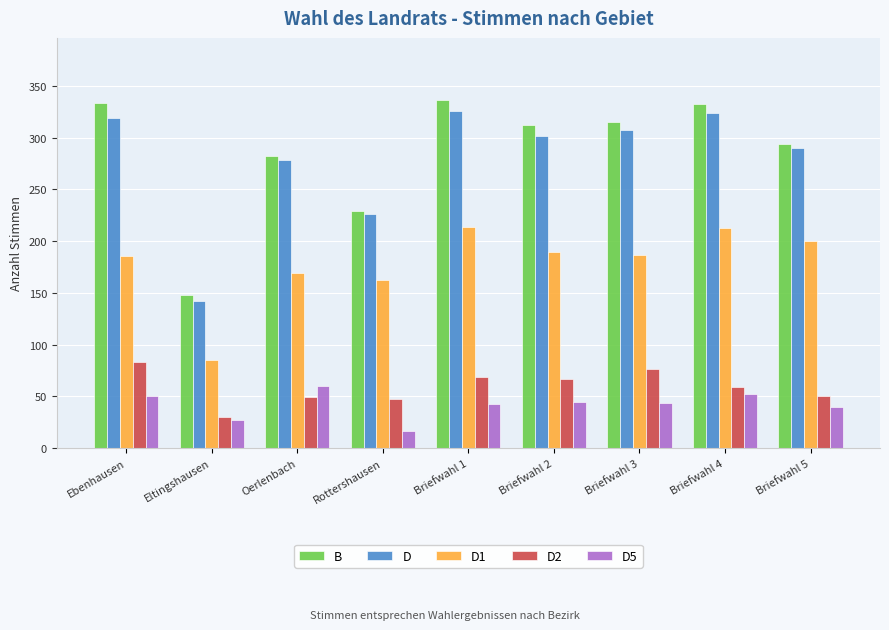

What is the spread (max minus min) of values at Ebenhausen?

284